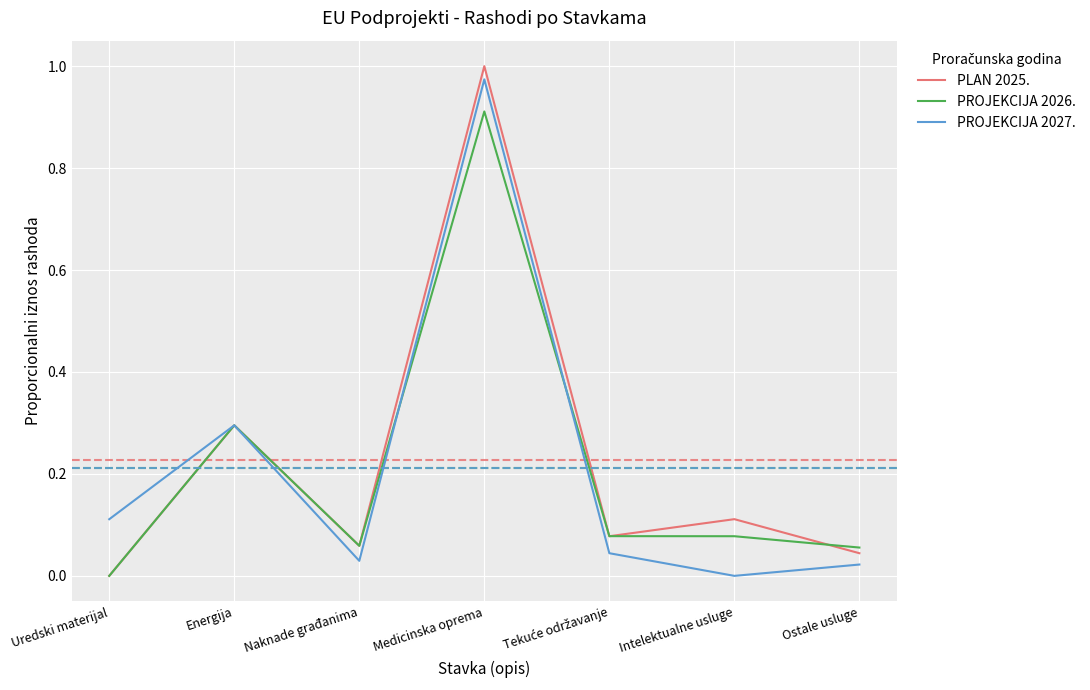

Count the number of categories in the chart.

7